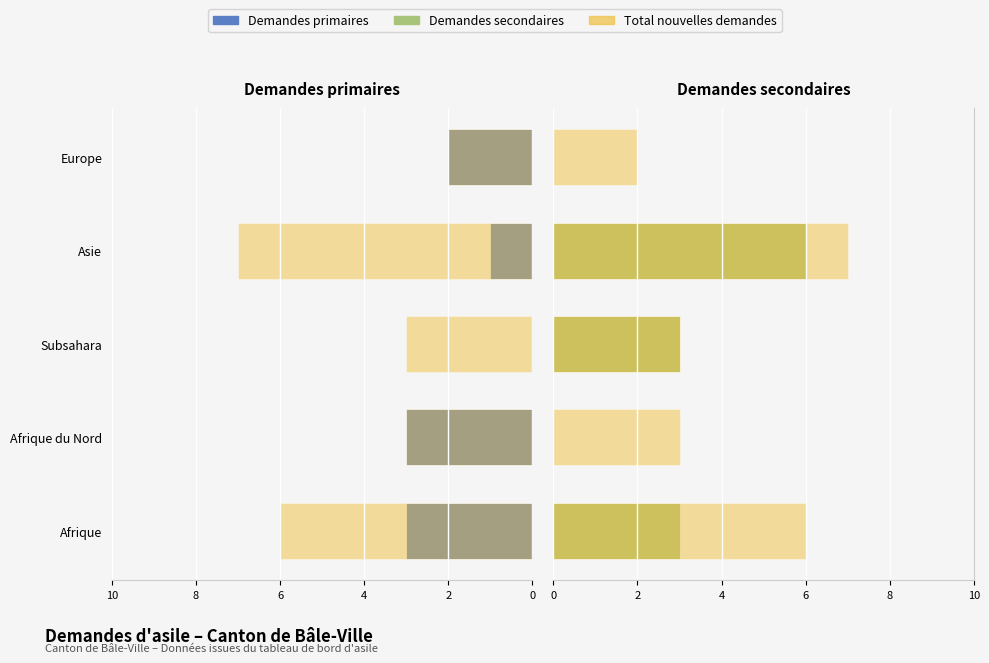

Where does the Demandes secondaires series first go above 3?

Asie